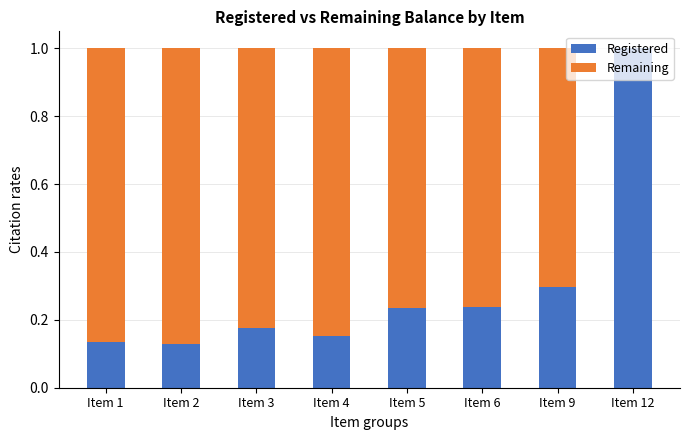

What is the approximate value of Registered at Item 9?

0.3